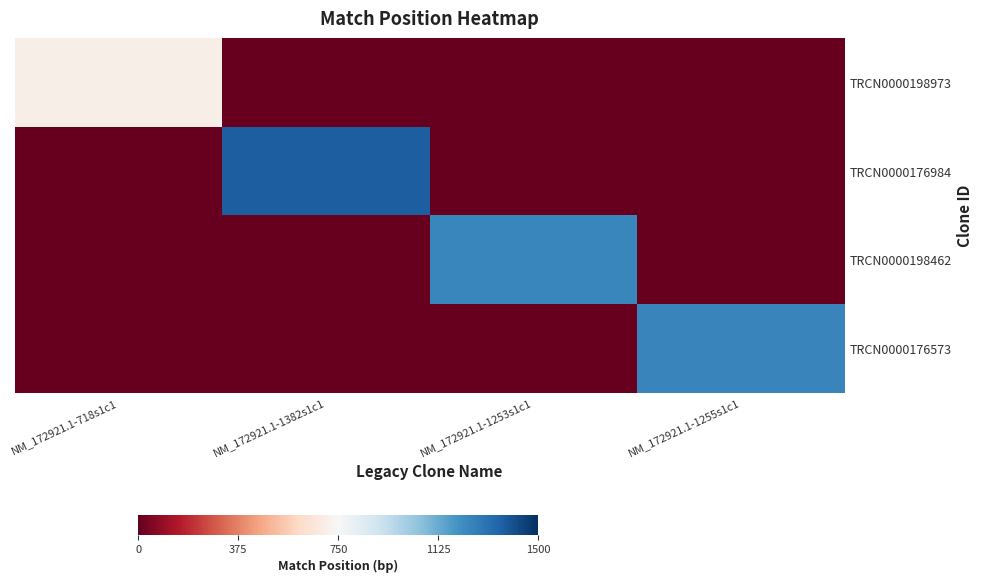

Reading left to right, transcribe all the data shown in this chart.

TRCN0000198973: NM_172921.1-718s1c1=706	NM_172921.1-1382s1c1=0	NM_172921.1-1253s1c1=0	NM_172921.1-1255s1c1=0
TRCN0000176984: NM_172921.1-718s1c1=0	NM_172921.1-1382s1c1=1370	NM_172921.1-1253s1c1=0	NM_172921.1-1255s1c1=0
TRCN0000198462: NM_172921.1-718s1c1=0	NM_172921.1-1382s1c1=0	NM_172921.1-1253s1c1=1241	NM_172921.1-1255s1c1=0
TRCN0000176573: NM_172921.1-718s1c1=0	NM_172921.1-1382s1c1=0	NM_172921.1-1253s1c1=0	NM_172921.1-1255s1c1=1243